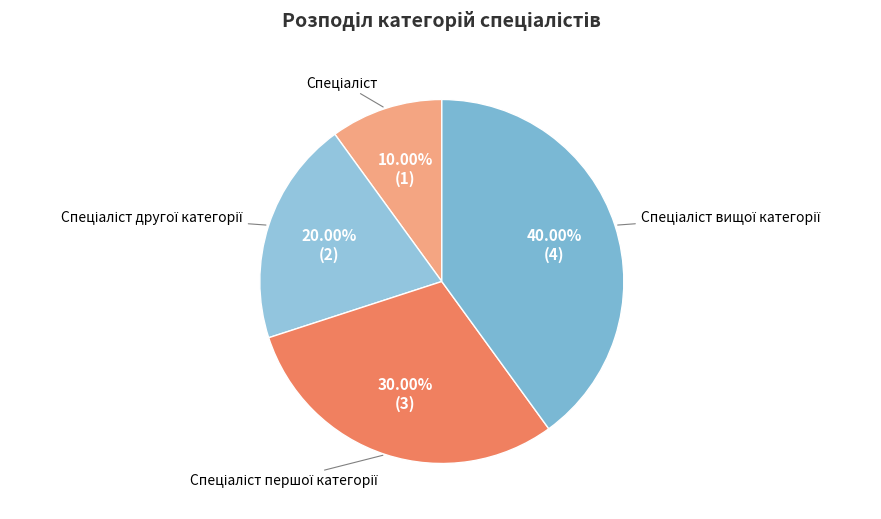

Rank the categories by value from lowest to highest.

Спеціаліст, Спеціаліст другої категорії, Спеціаліст першої категорії, Спеціаліст вищої категорії